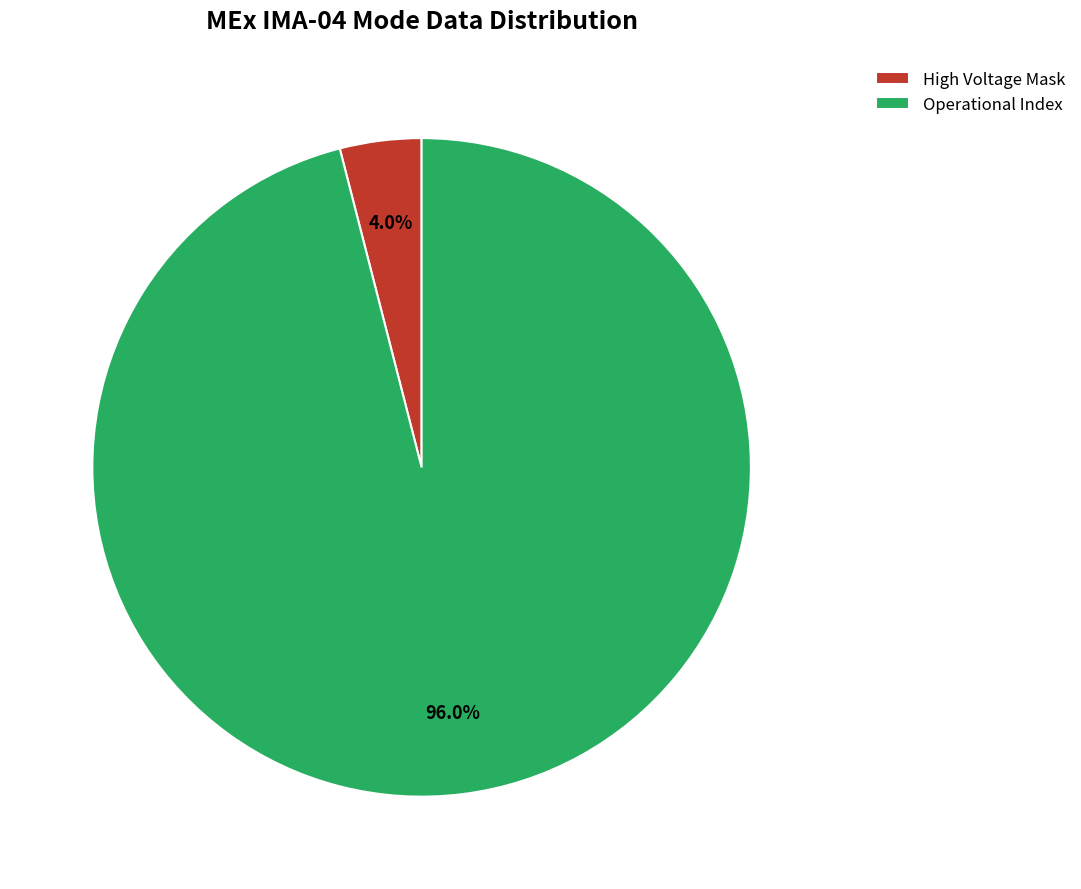

What percentage is the Operational Index slice, to the nearest percent?

96%